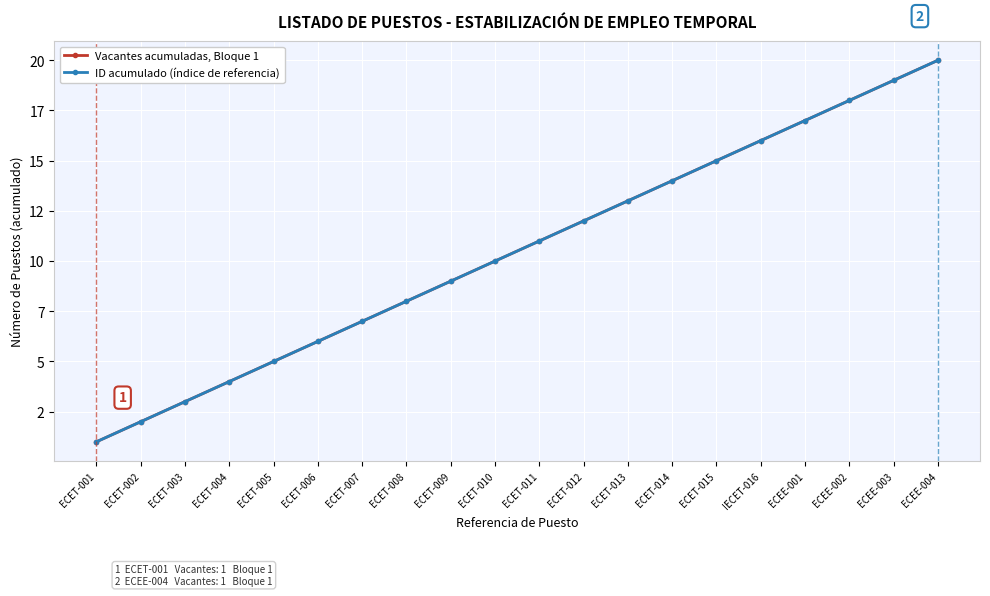

Is it true that Vacantes acumuladas, Bloque 1 equals 7 at ECET-015?

False